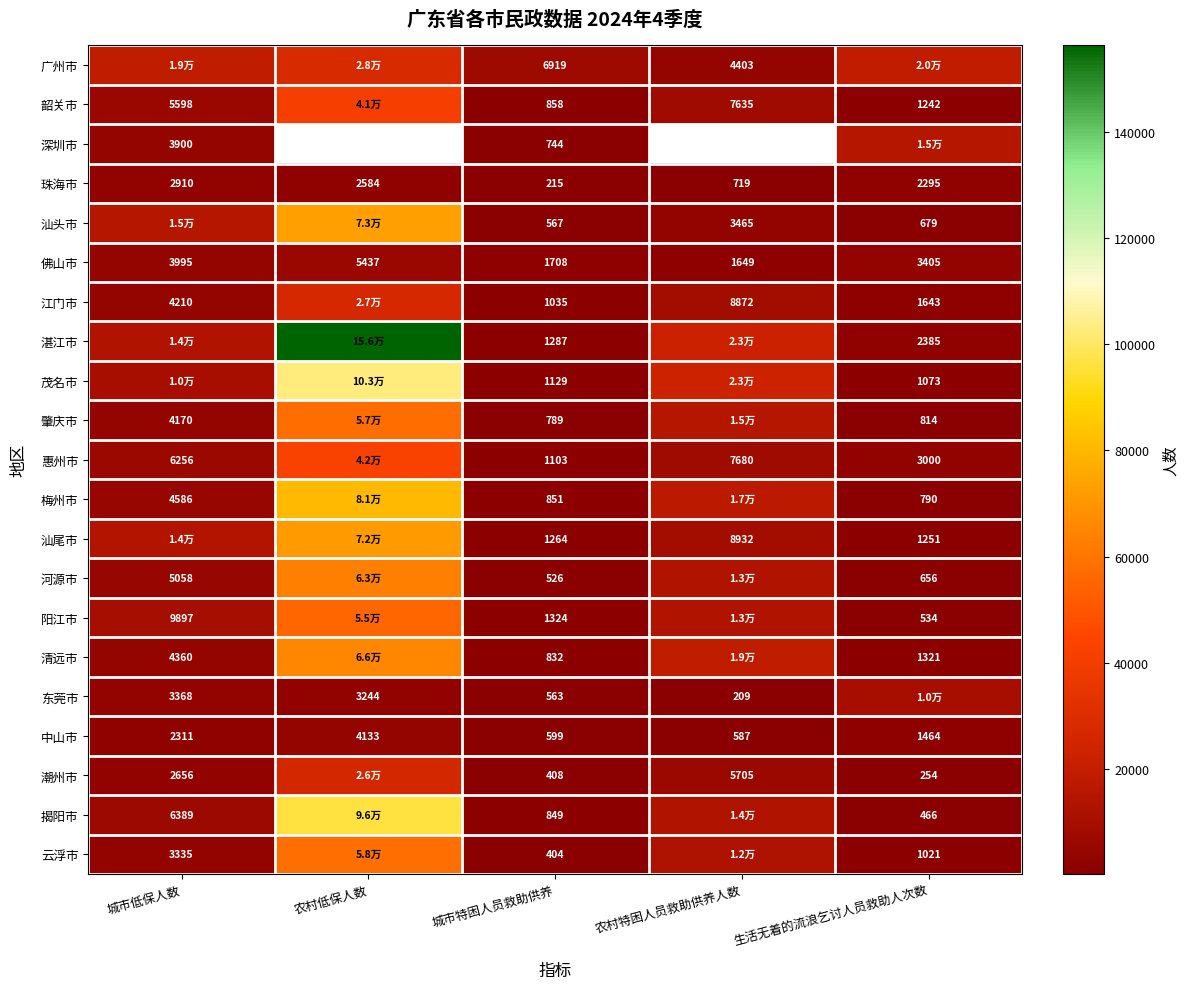

At which label does 珠海市 first exceed 2295?

城市低保人数